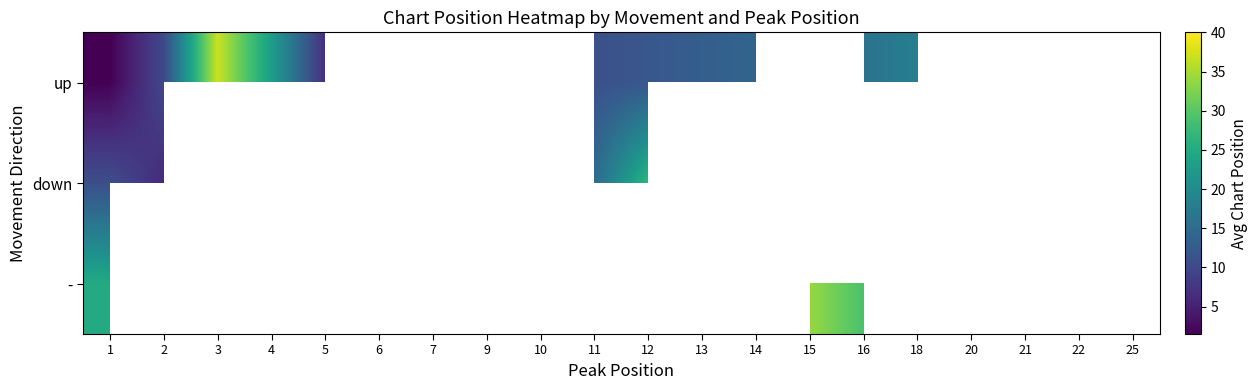

Count the number of categories in the chart.

20